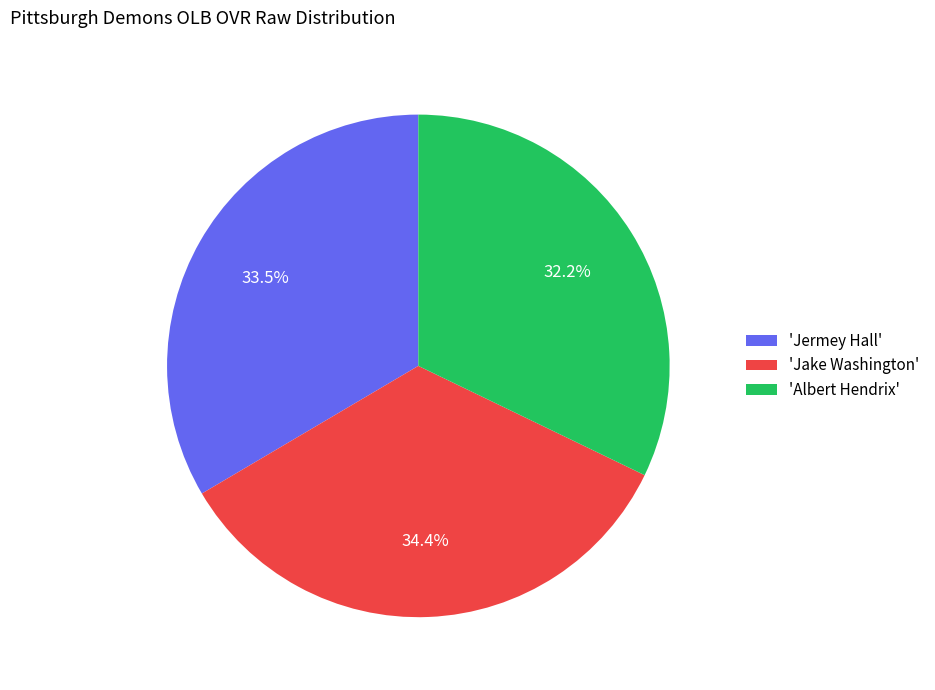

Rank the categories by value from highest to lowest.

'Jake Washington', 'Jermey Hall', 'Albert Hendrix'